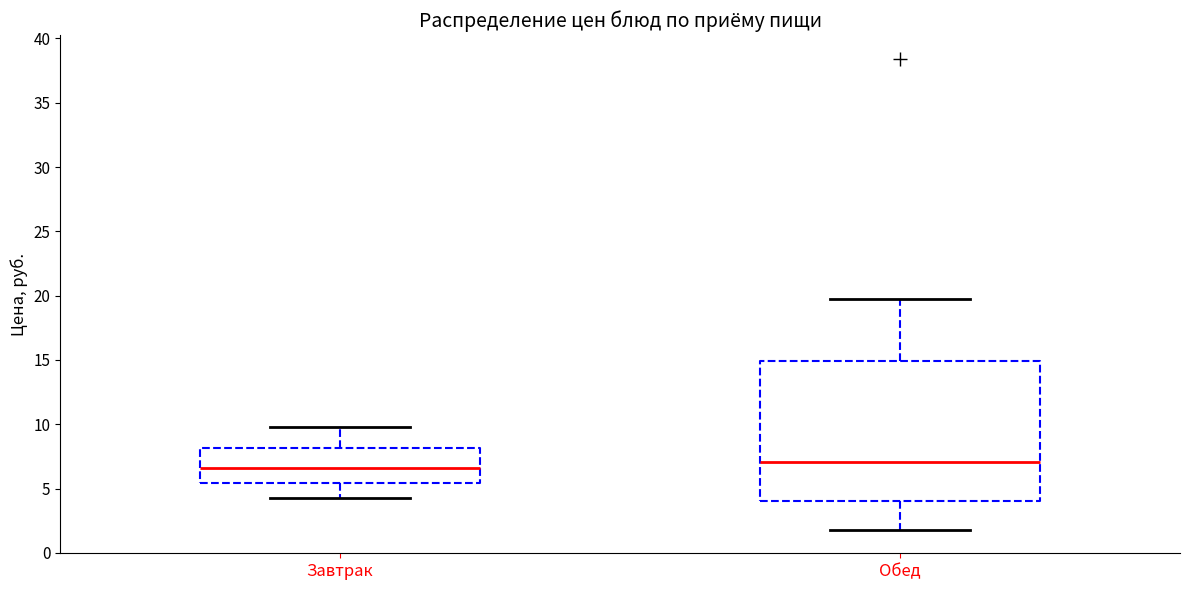

Reading left to right, read every box against the y-axis: the position of its median line, the range the box covers, and the ends of its whiskers. The values are not printed on the chart, so give them approximately, as read against the axis.

Завтрак: median 6.5, box 5.5 to 8.0, whiskers 4.5 to 10.0
Обед: median 7.0, box 4.0 to 15.0, whiskers 2.0 to 19.5